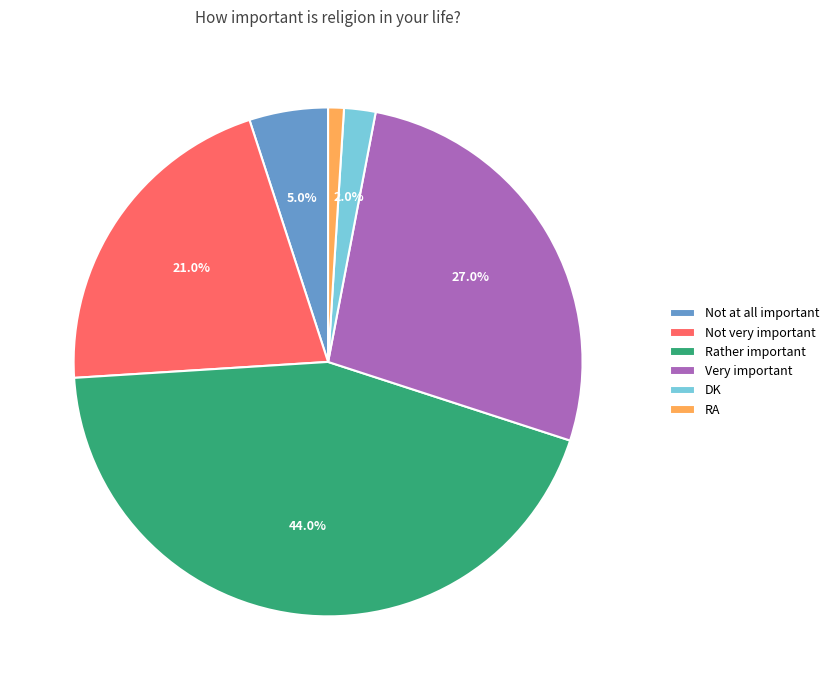

To the nearest percent, what is the combined percentage of Not very important and DK?

23%